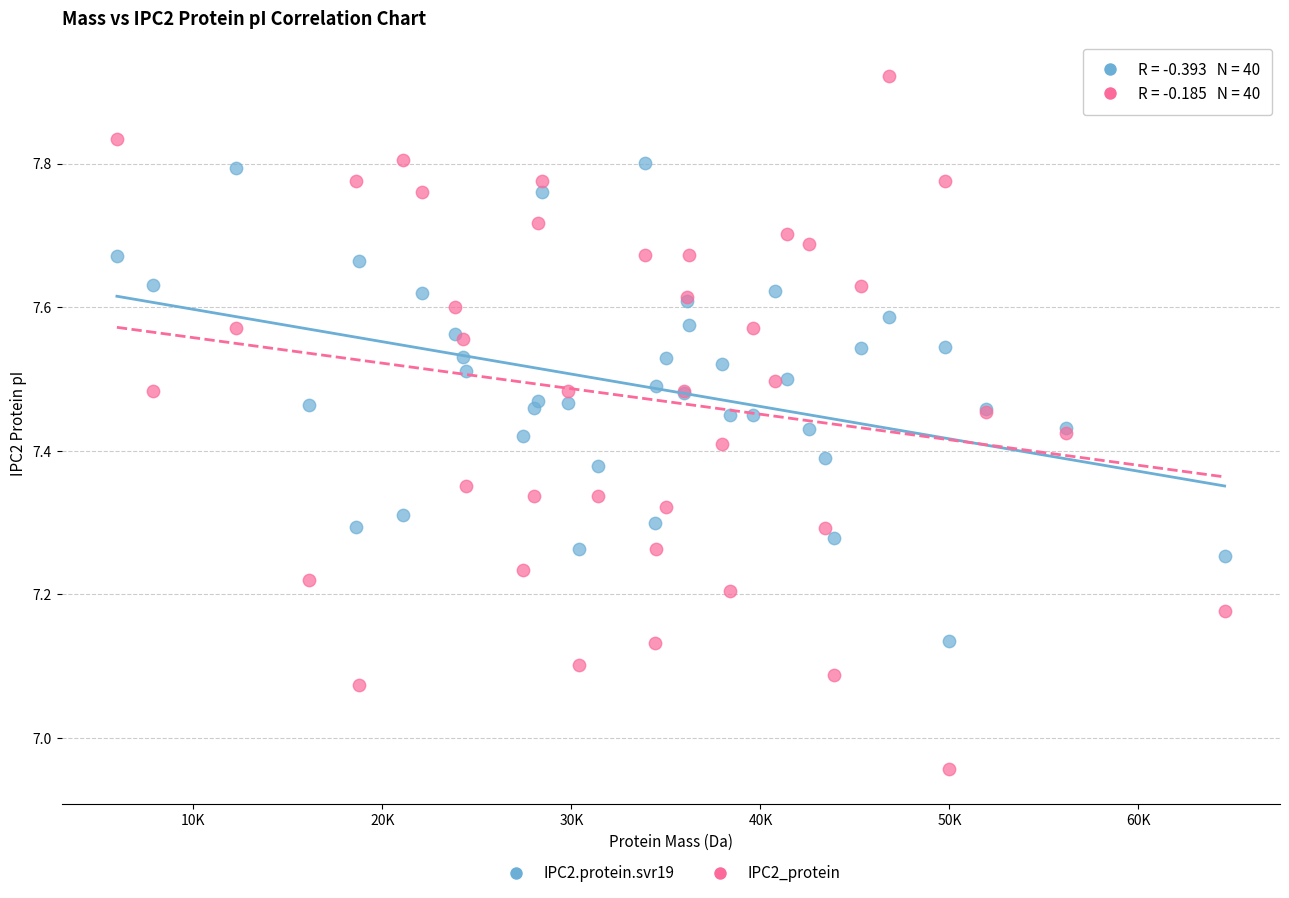

Which series contains the lowest Y value?

IPC2_protein